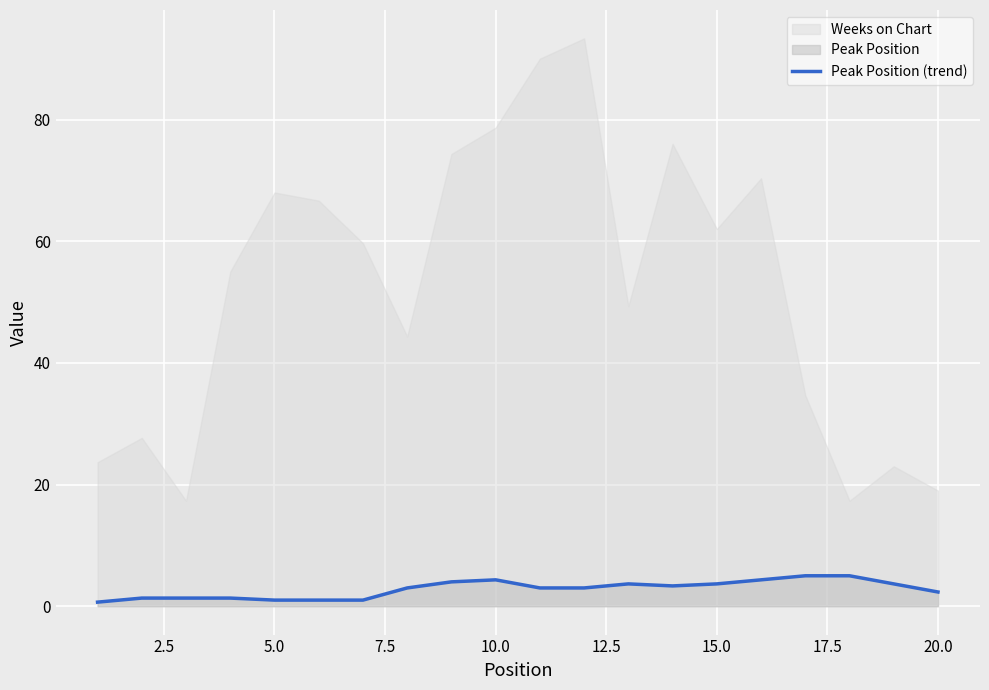

The value of Peak Position (trend) at 10.0 is 4.3. True or false?

True